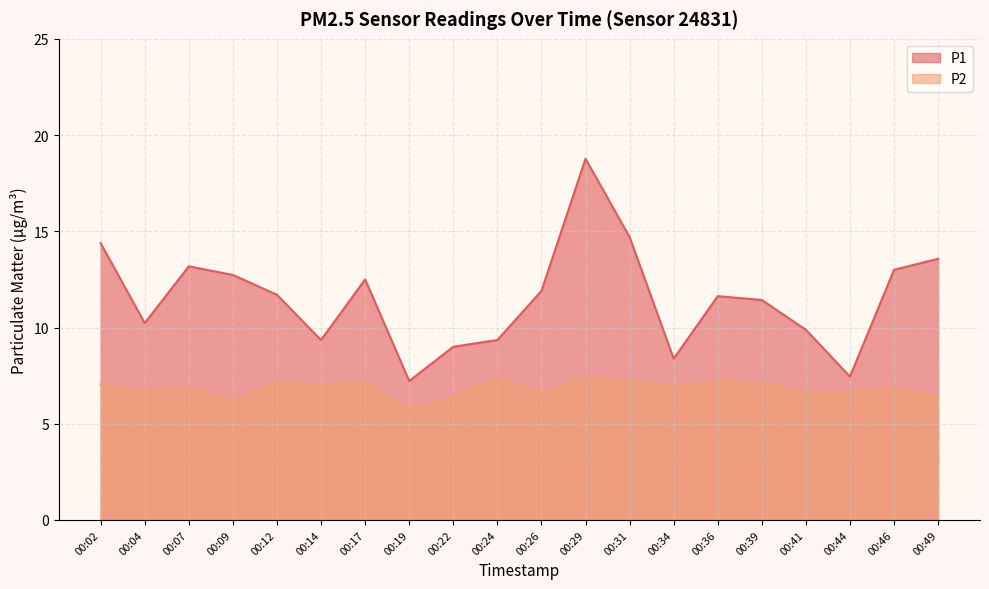

What is the value of the P1 point at the 4th from the left?

12.7